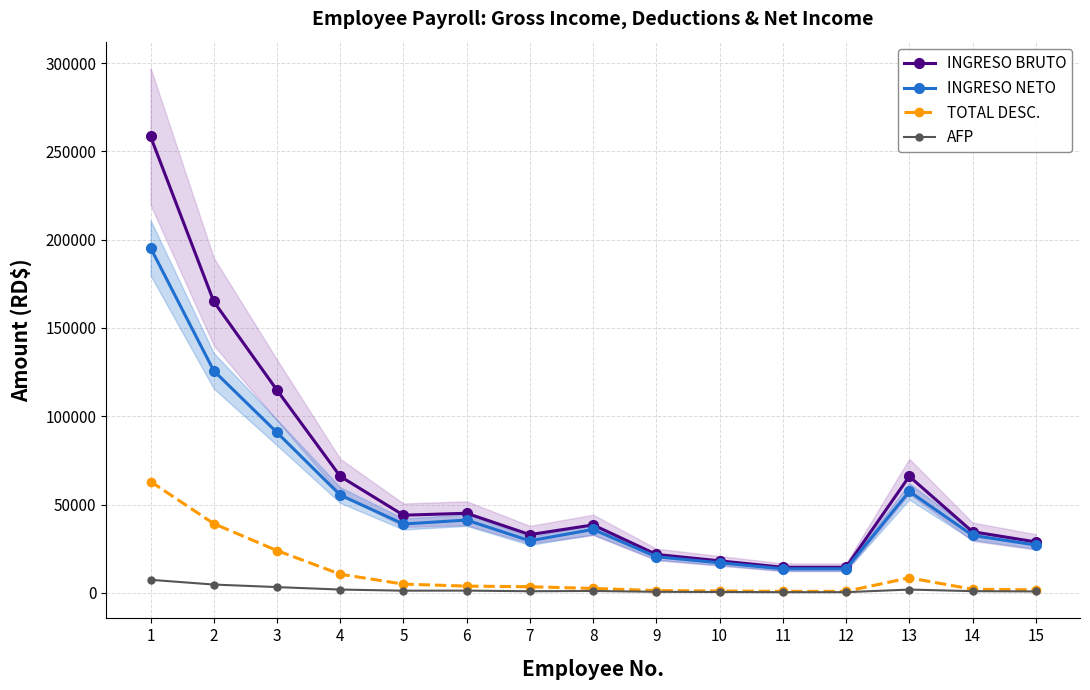

What is the spread (max minus min) of values at 3?

111533.4